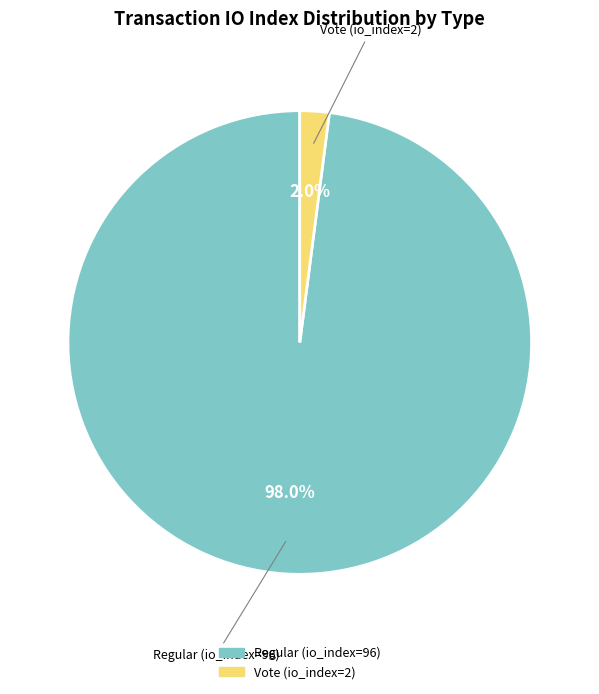

Count the number of slices in the pie.

2